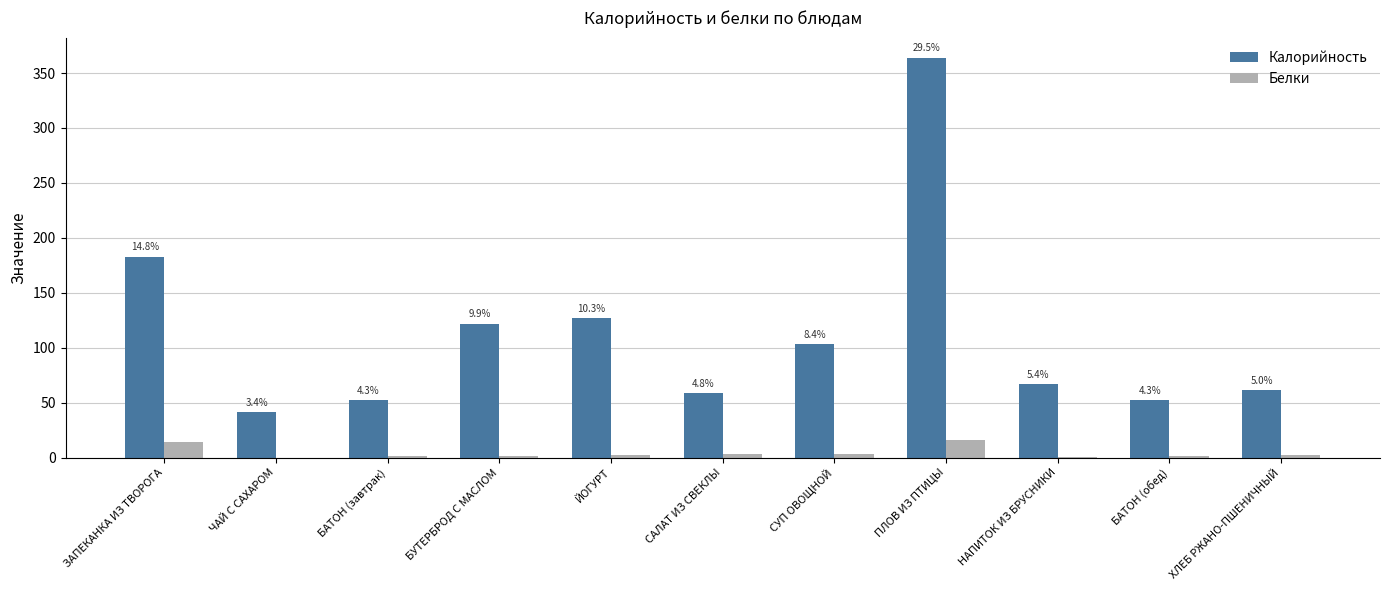

List the labels in order of Калорийность value, smallest first.

ЧАЙ С САХАРОМ, БАТОН (завтрак), БАТОН (обед), САЛАТ ИЗ СВЕКЛЫ, ХЛЕБ РЖАНО-ПШЕНИЧНЫЙ, НАПИТОК ИЗ БРУСНИКИ, СУП ОВОЩНОЙ, БУТЕРБРОД С МАСЛОМ, ЙОГУРТ, ЗАПЕКАНКА ИЗ ТВОРОГА, ПЛОВ ИЗ ПТИЦЫ